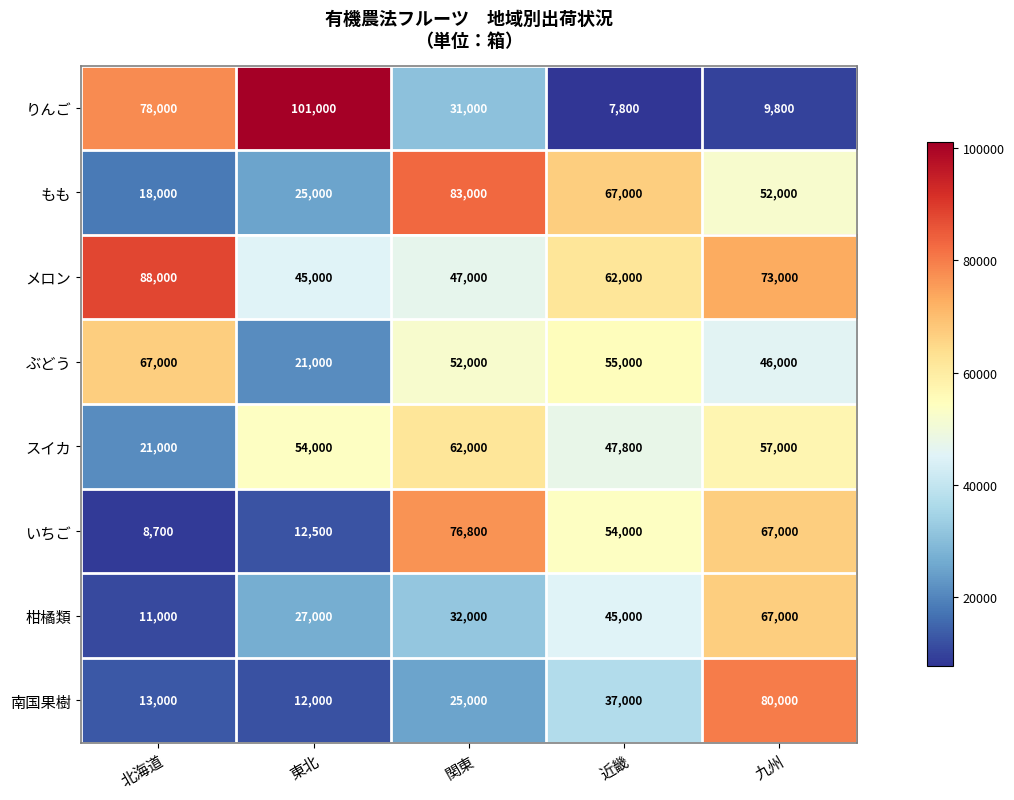

The value of スイカ at 九州 is 57000. True or false?

True